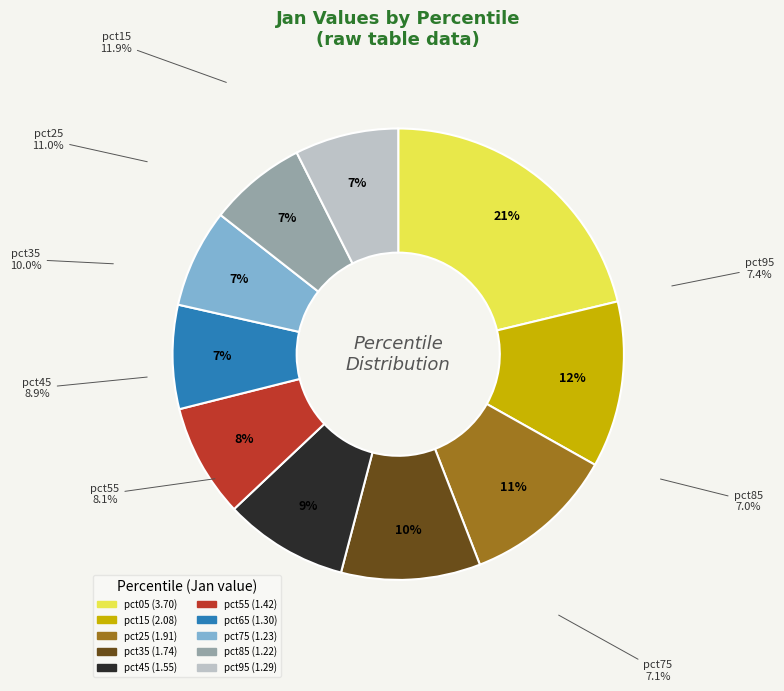

What percentage do pct25 and pct35 together represent?

20.9%